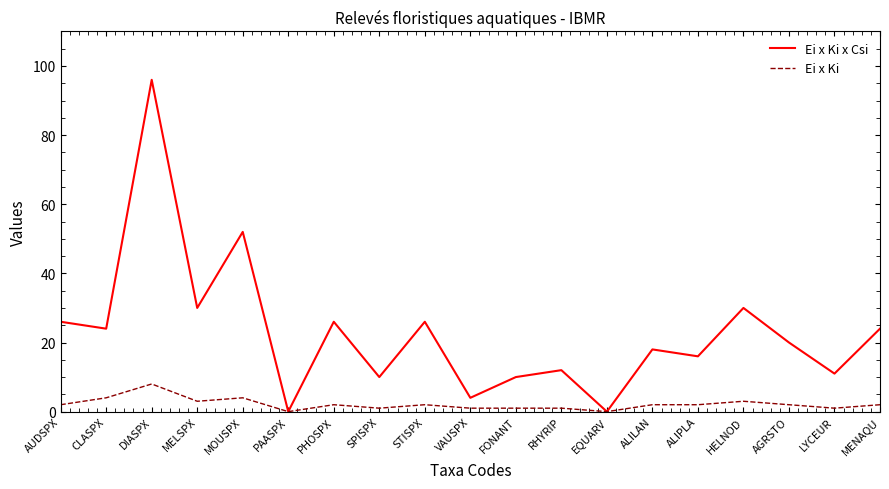

Between VAUSPX and MENAQU, which series saw the biggest shift?

Ei x Ki x Csi